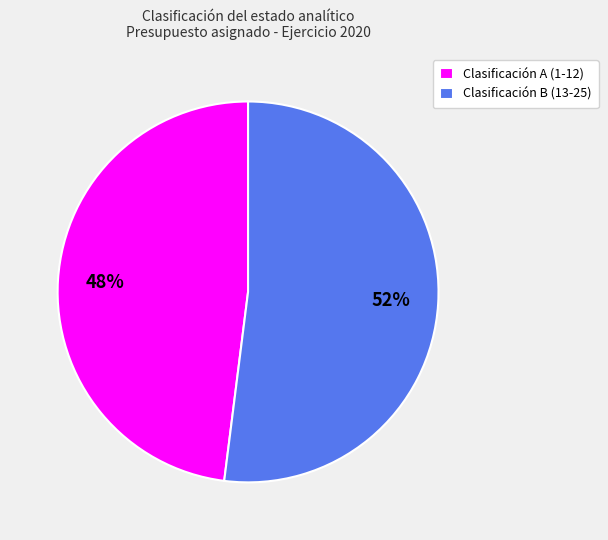

Approximately how many times larger is the value at Clasificación B (13-25) compared to Clasificación A (1-12)?

1.1